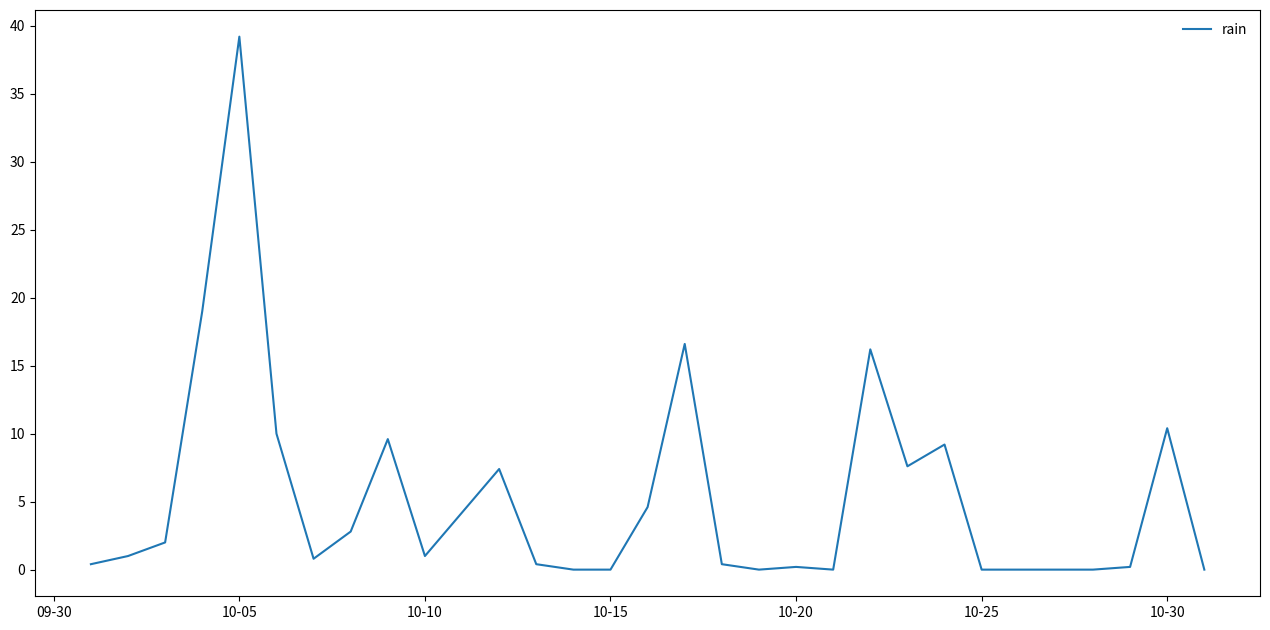

What is the maximum value shown in the chart?

39.2